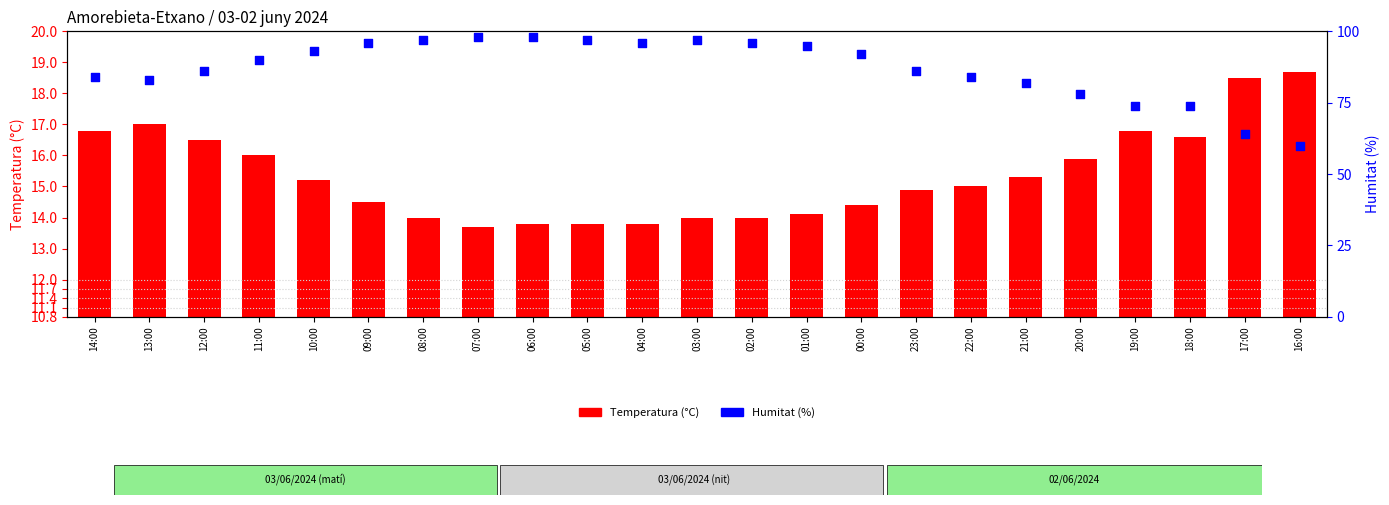

What are all the series names shown in the legend?

Temperatura (°C), Humitat (%)